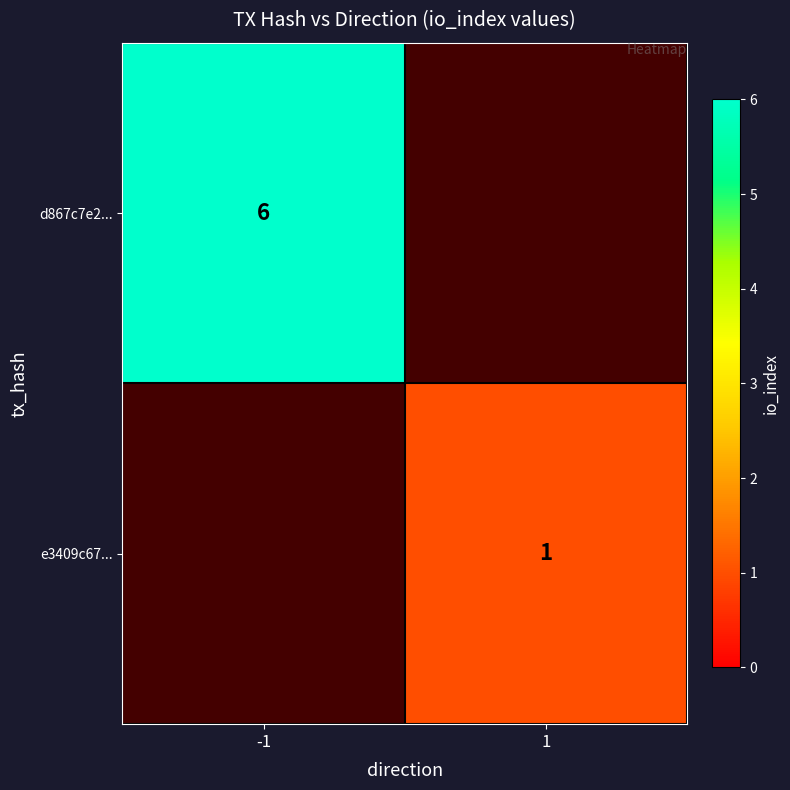

The d867c7e2... series shows 9 at -1. True or false?

False